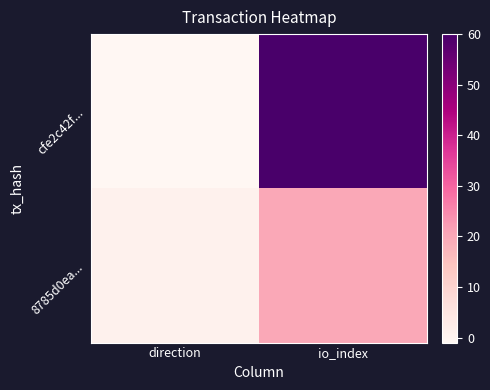

Reading right to left, what are all the values shown in this chart?

cfe2c42f...: io_index=60	direction=-1
8785d0ea...: io_index=20	direction=1